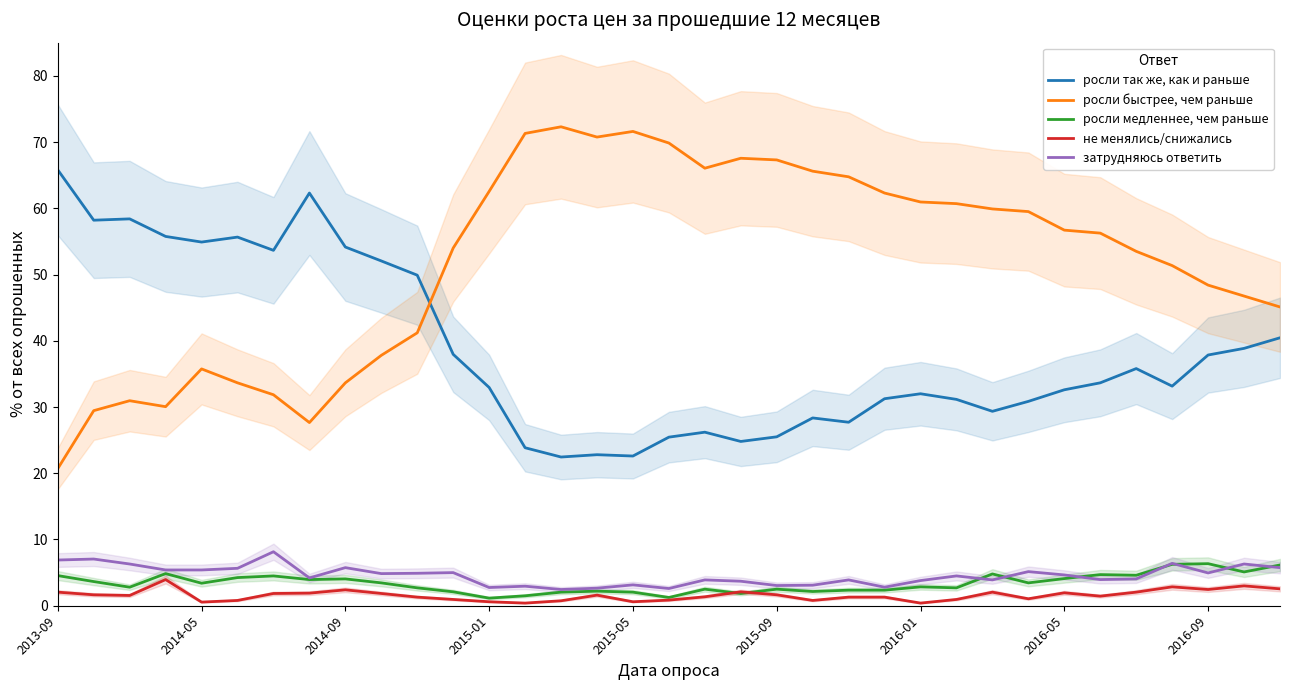

Reading left to right, extract all data points from this chart.

росли так же, как и раньше: 65.8	58.2	58.4	55.8	54.9	55.6	53.6	62.3	54.1	52.0	49.9	38.0	33.0	23.9	22.4	22.8	22.6	25.4	26.2	24.8	25.5	28.4	27.7	31.2	32.0	31.1	29.4	30.9	32.6	33.6	35.8	33.1	37.9	38.9	40.5
росли быстрее, чем раньше: 20.7	29.4	30.9	30.1	35.8	33.6	31.9	27.6	33.6	37.8	41.2	54.0	62.5	71.3	72.3	70.8	71.6	69.8	66.0	67.5	67.3	65.6	64.8	62.3	61.0	60.7	59.9	59.5	56.7	56.2	53.5	51.4	48.4	46.8	45.1
росли медленнее, чем раньше: 4.5	3.6	2.8	4.8	3.4	4.2	4.5	4.0	4.0	3.5	2.7	2.1	1.1	1.5	2.0	2.2	2.0	1.2	2.5	1.9	2.5	2.1	2.4	2.4	2.9	2.7	4.8	3.5	4.1	4.7	4.6	6.2	6.3	5.1	6.2
не менялись/снижались: 2.0	1.6	1.6	4.0	0.6	0.8	1.9	1.9	2.4	1.9	1.3	0.9	0.6	0.4	0.8	1.6	0.6	0.8	1.4	2.1	1.6	0.8	1.3	1.3	0.4	0.9	2.0	1.1	1.9	1.4	2.0	2.9	2.5	3.0	2.5
затрудняюсь ответить: 6.9	7.0	6.3	5.4	5.4	5.7	8.2	4.2	5.8	4.8	4.9	5.0	2.8	3.0	2.5	2.6	3.1	2.6	3.9	3.7	3.0	3.1	3.9	2.8	3.8	4.5	3.9	5.2	4.7	4.0	4.0	6.4	5.0	6.3	5.8